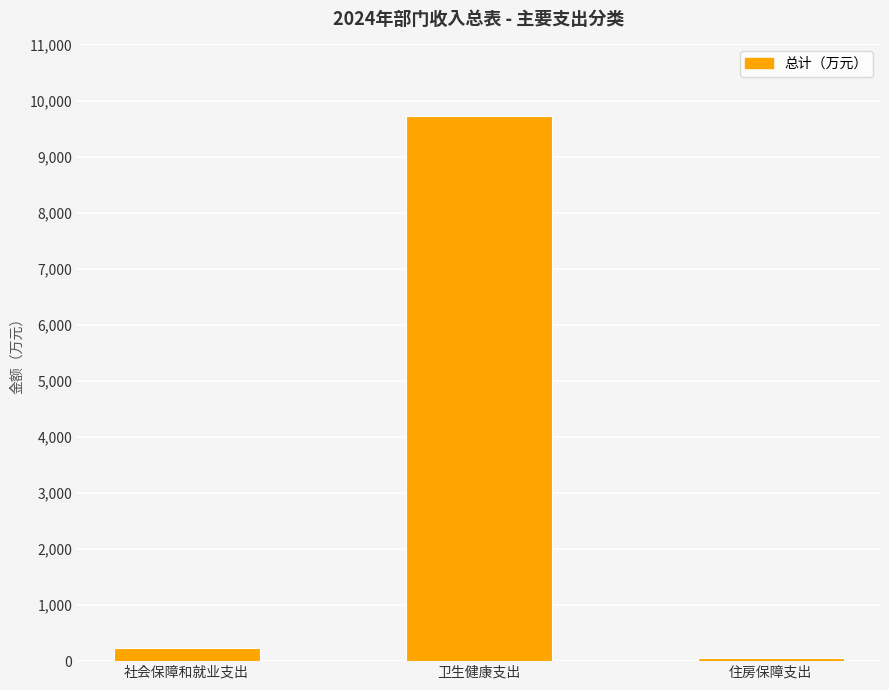

Reading left to right, extract all data points from this chart.

社会保障和就业支出=231.7	卫生健康支出=9719.7	住房保障支出=48.6